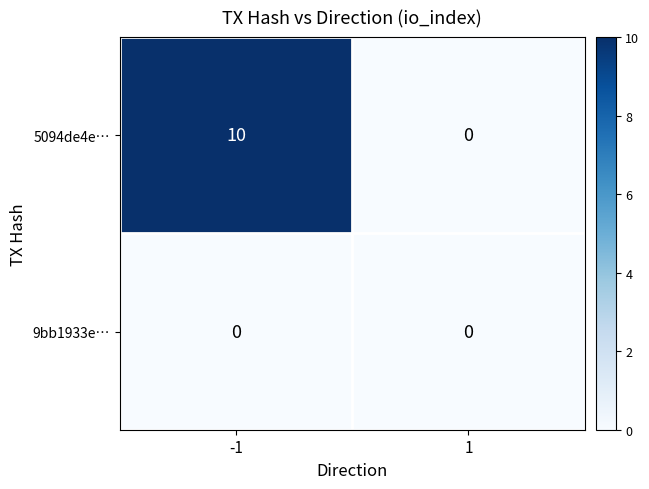

Count the number of data series in this chart.

2